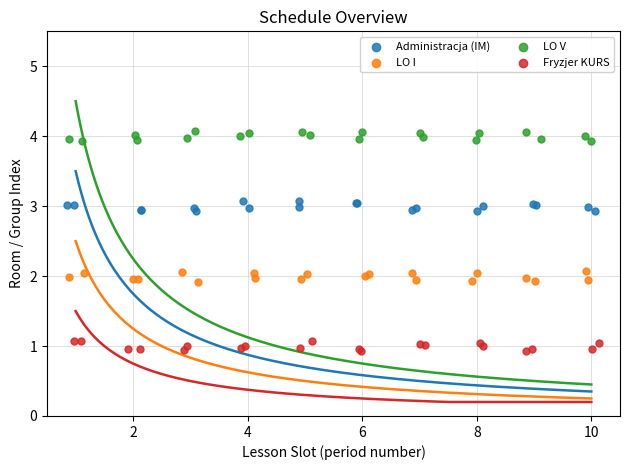

Which series contains the lowest Y value?

Fryzjer KURS